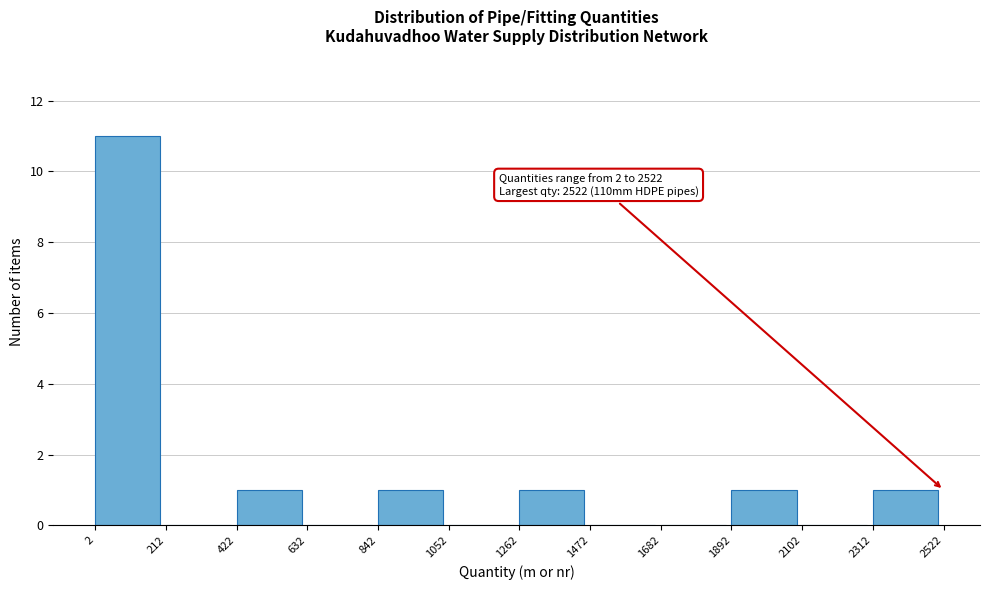

Over which range of the x-axis is the bar tallest?

2 to 212